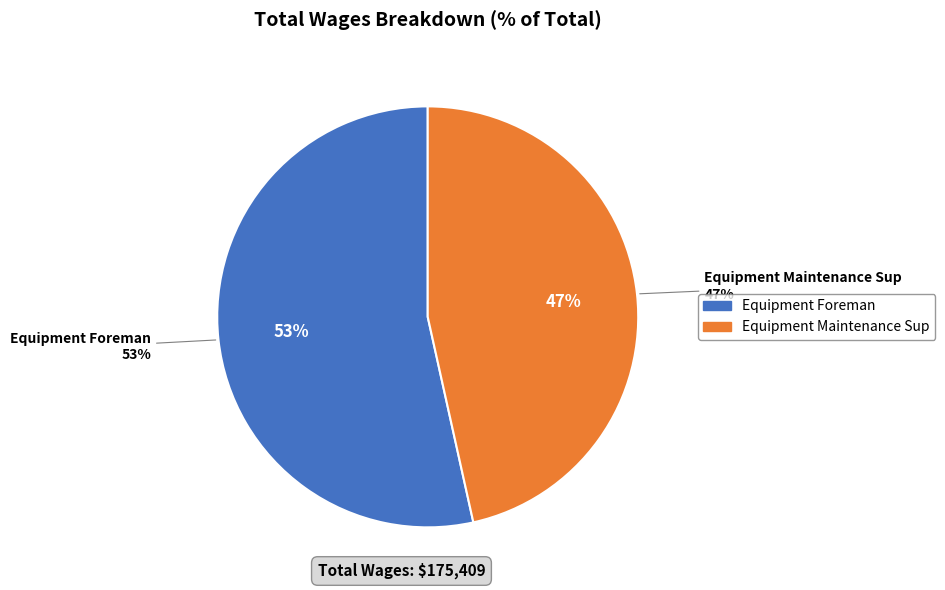

Which slice represents more than half of the pie?

Equipment Foreman